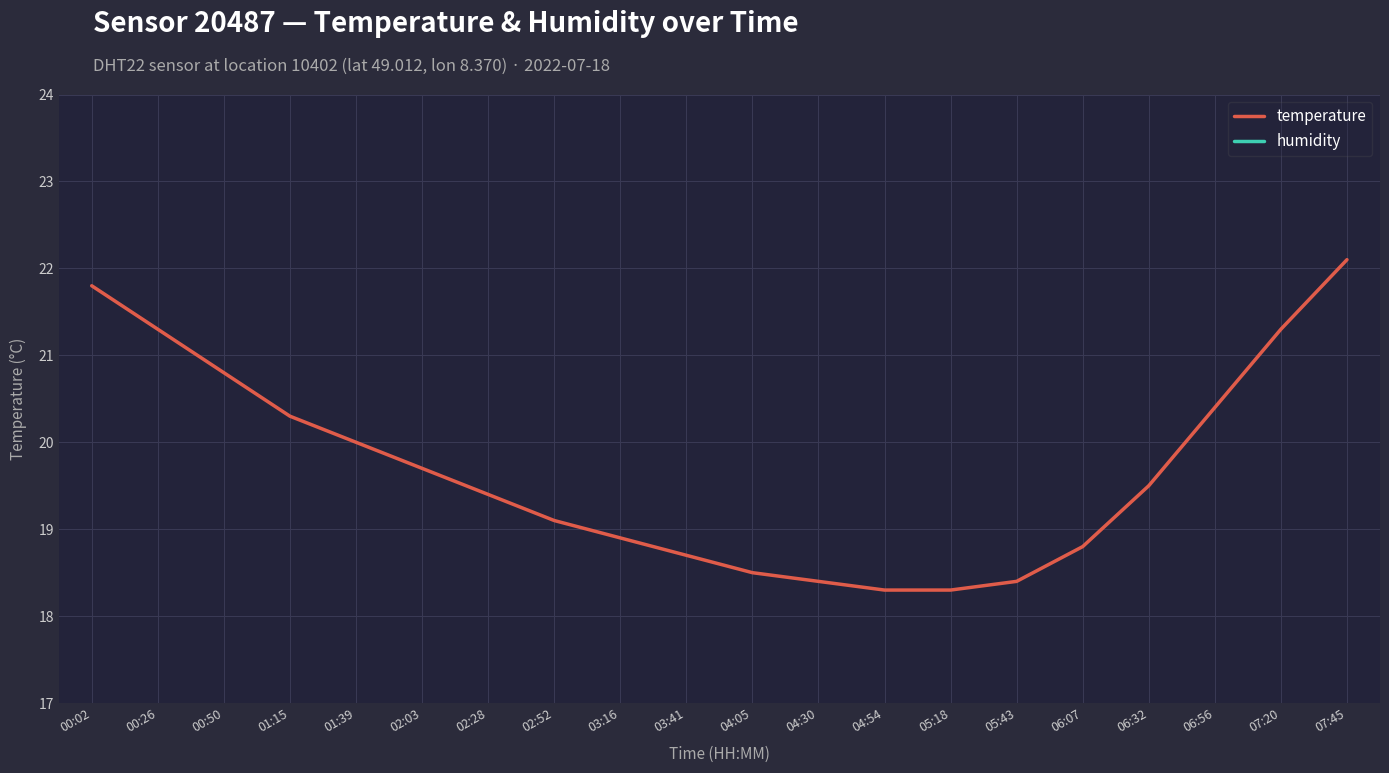

Reading left to right, extract all data points from this chart.

temperature: 21.8	21.3	20.8	20.3	20.0	19.7	19.4	19.1	18.9	18.7	18.5	18.4	18.3	18.3	18.4	18.8	19.5	20.4	21.3	22.1
humidity: 42.4	44.3	45.2	46.1	46.9	47.5	48.0	48.4	48.7	48.9	49.1	49.2	49.3	49.2	49.0	48.5	47.8	46.9	45.8	44.7